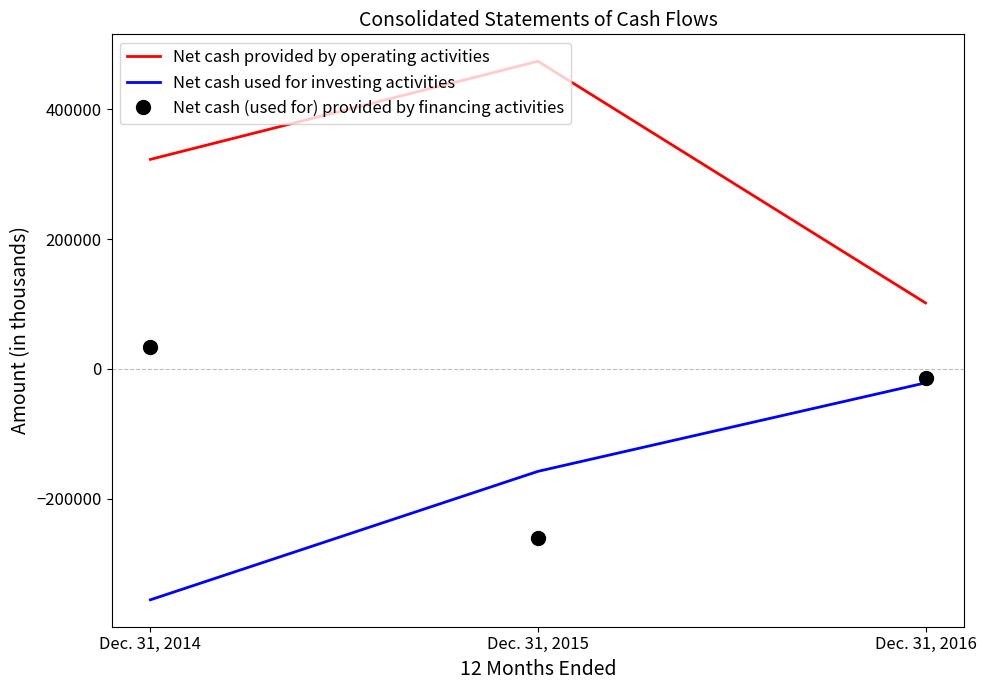

Where is Net cash used for investing activities nearest to the value -188344?

Dec. 31, 2015